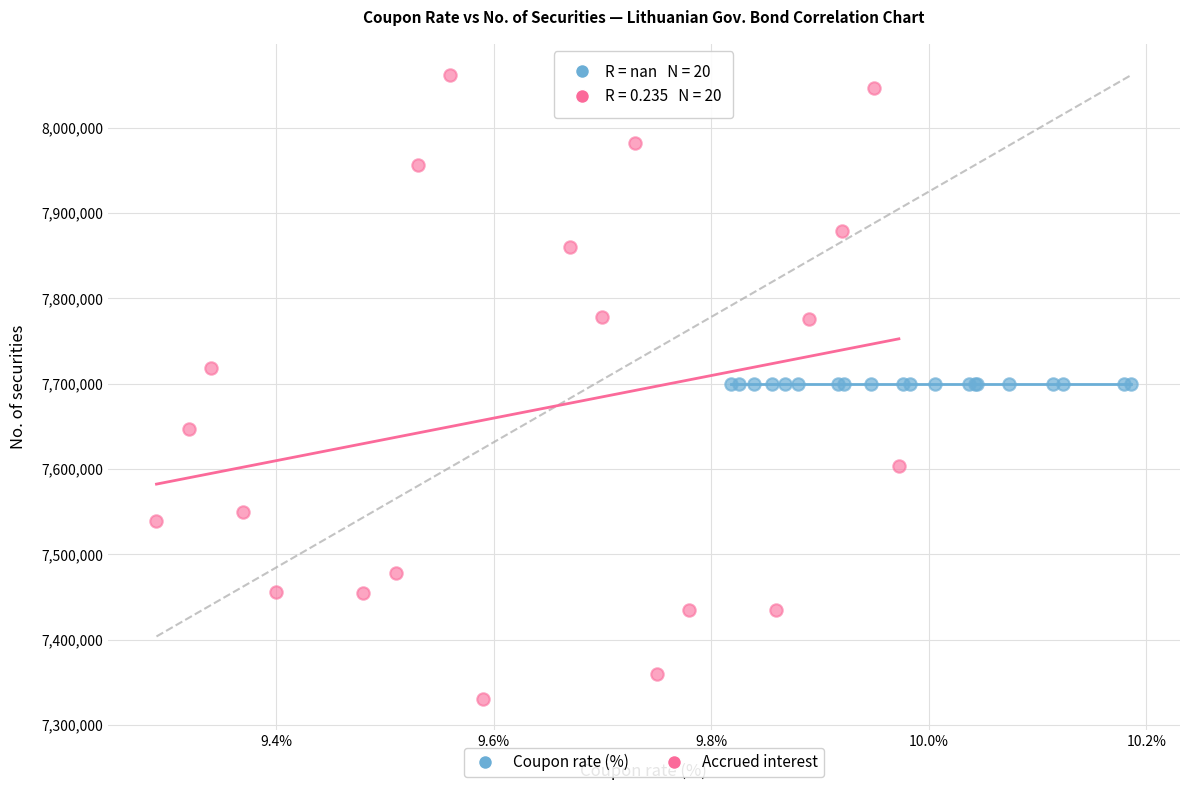

Which series reaches the maximum Y coordinate?

Accrued interest